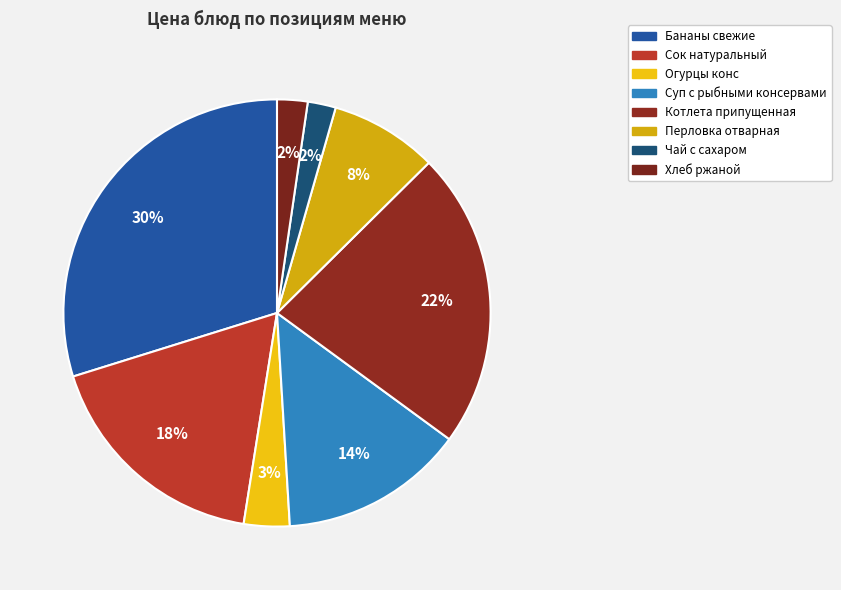

What is the change in value from Огурцы конс to Хлеб ржаной?

-1.5